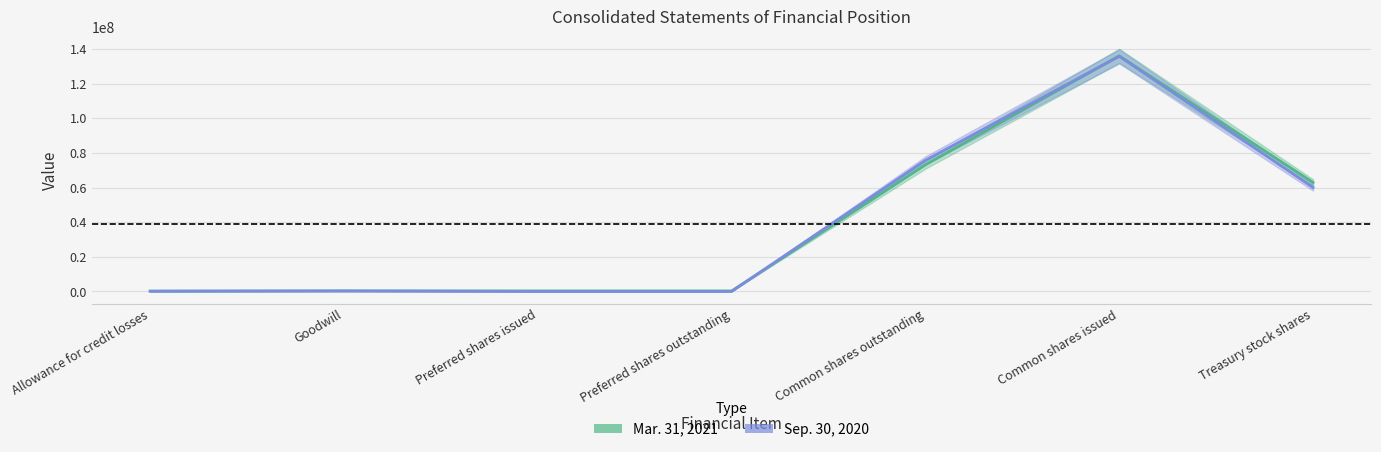

In Sep. 30, 2020, how many points are higher than both neighbors (excluding endpoints)?

2